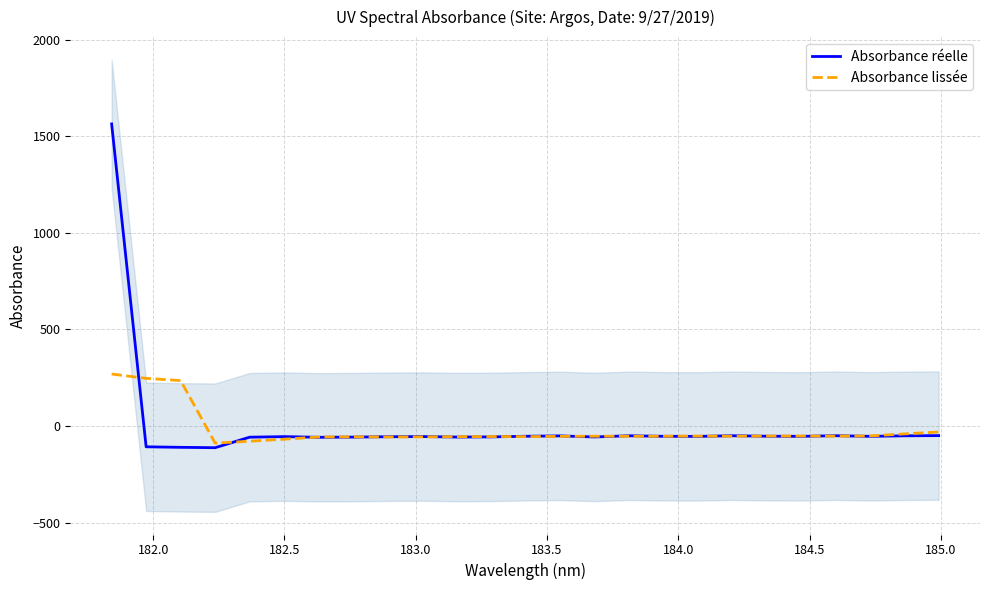

What is the highest value of the Absorbance lissée series?

269.2